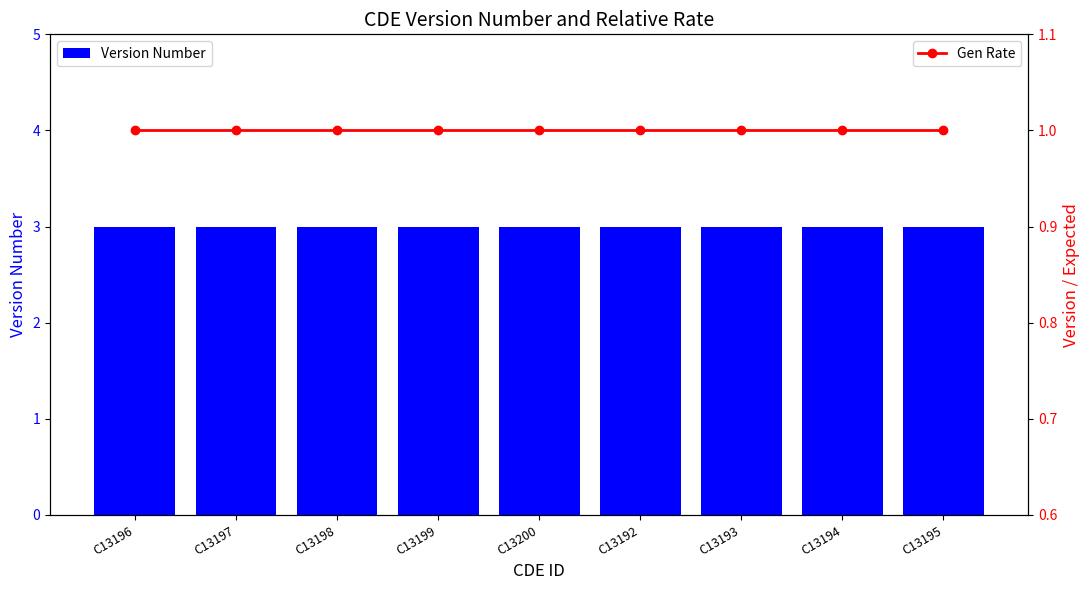

Reading left to right, what are all the values shown in this chart?

Version Number: C13196=3	C13197=3	C13198=3	C13199=3	C13200=3	C13192=3	C13193=3	C13194=3	C13195=3
Gen Rate: C13196=1	C13197=1	C13198=1	C13199=1	C13200=1	C13192=1	C13193=1	C13194=1	C13195=1